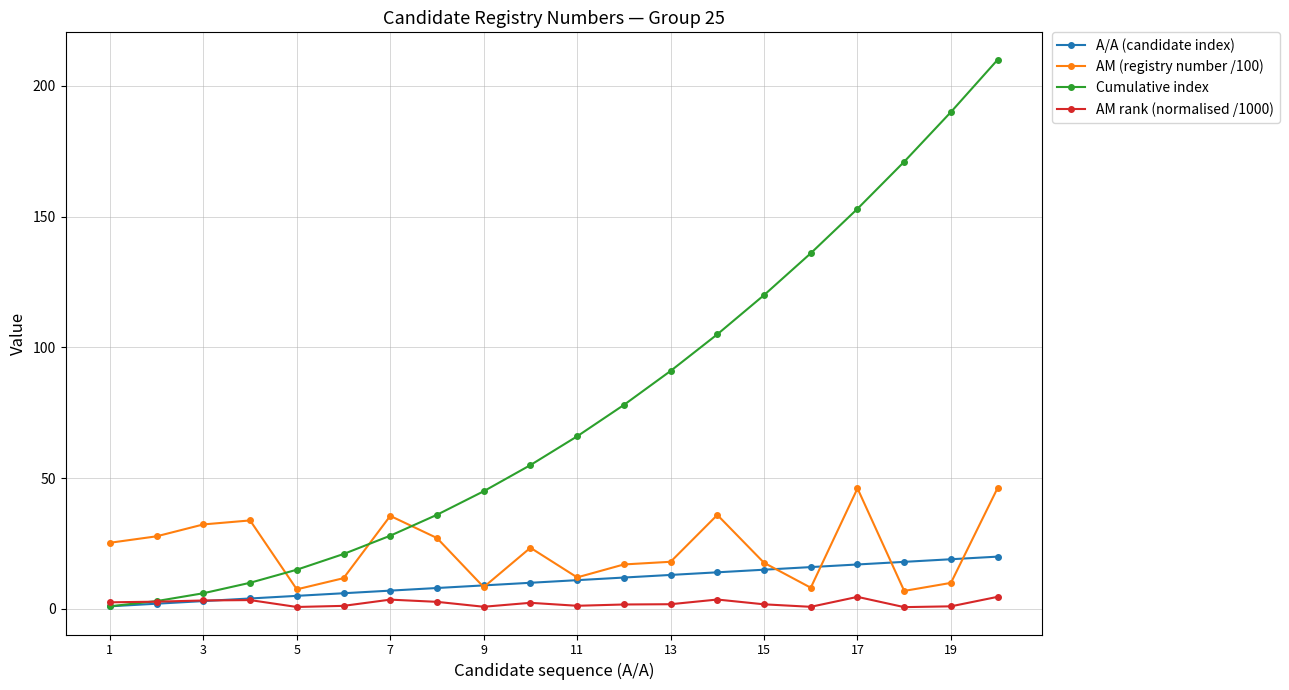

What are all the series names shown in the legend?

Α/Α (candidate index), ΑΜ (registry number /100), Cumulative index, ΑΜ rank (normalised /1000)